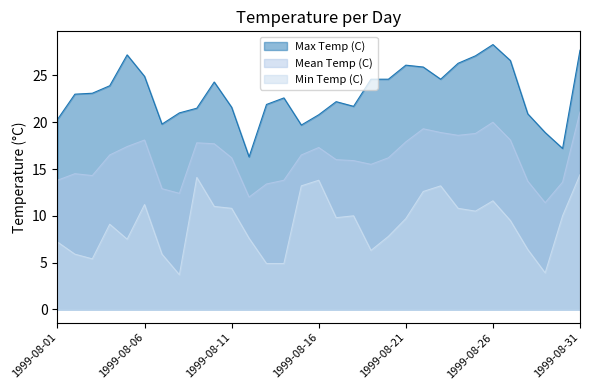

At which label is Mean Temp (C) closest to 16?

1999-08-17